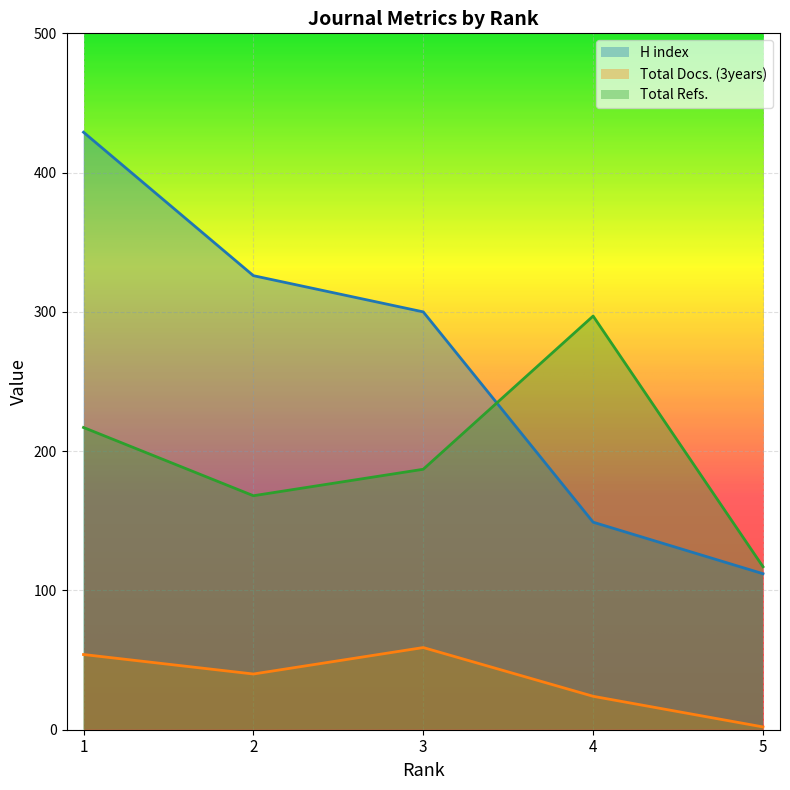

What are all the series names shown in the legend?

H index, Total Docs. (3years), Total Refs.